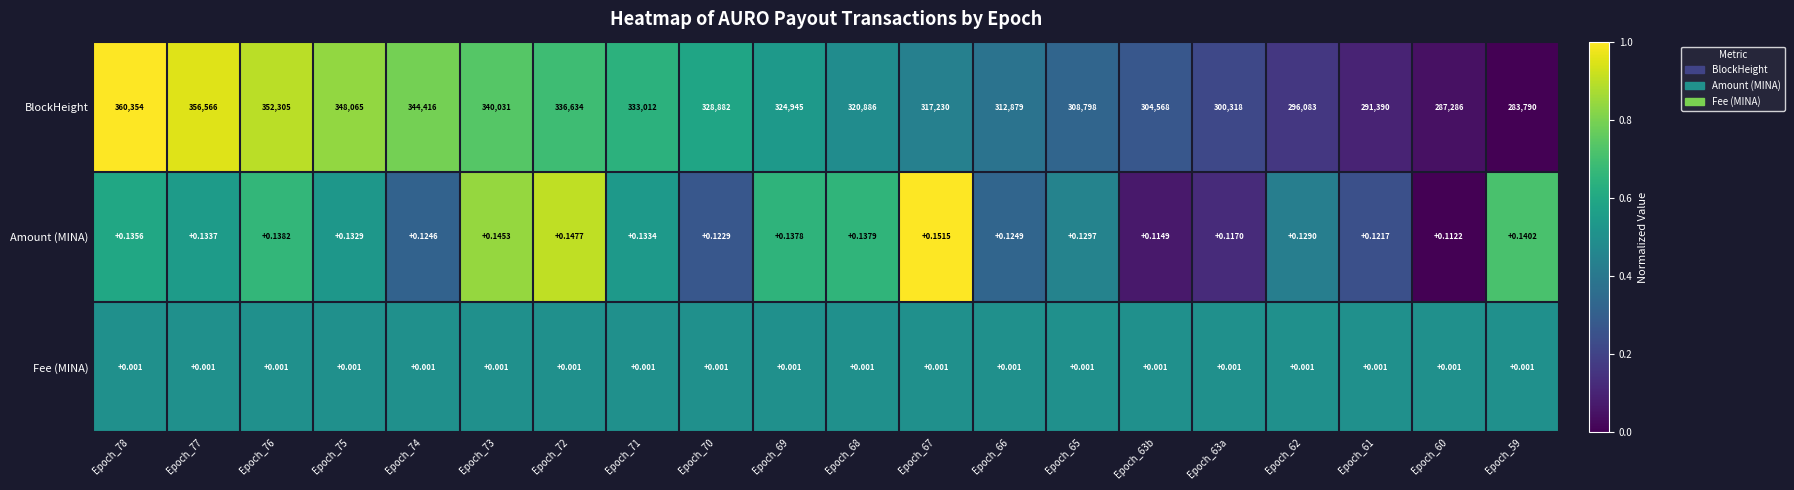

Rank the series at Epoch_63b from highest to lowest value.

BlockHeight, Amount (MINA), Fee (MINA)